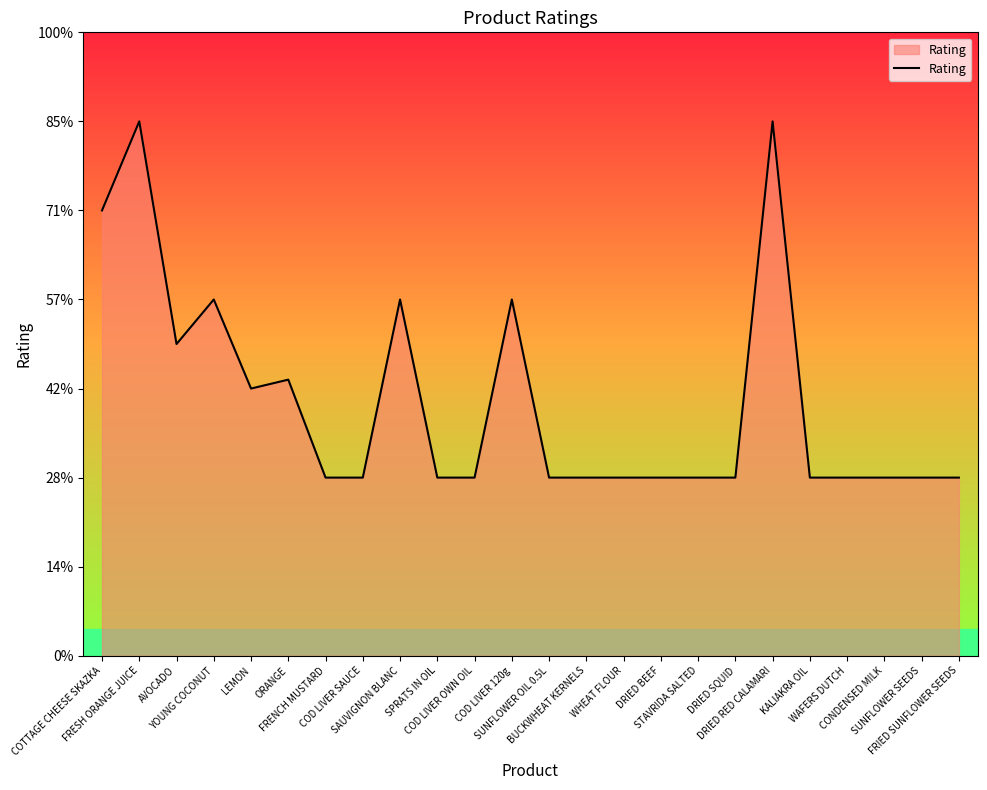

Where is the first local minimum?

AVOCADO